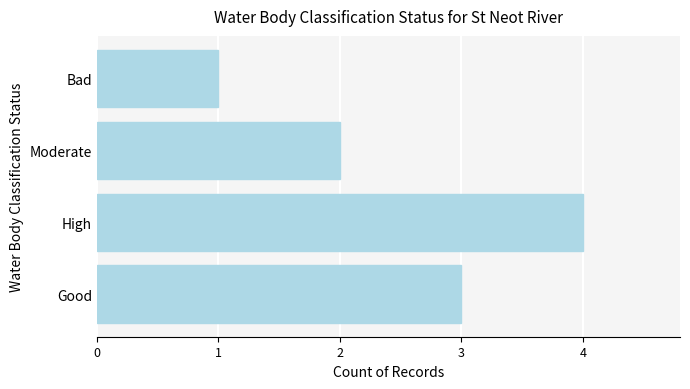

Rank the categories by value from highest to lowest.

High, Good, Moderate, Bad